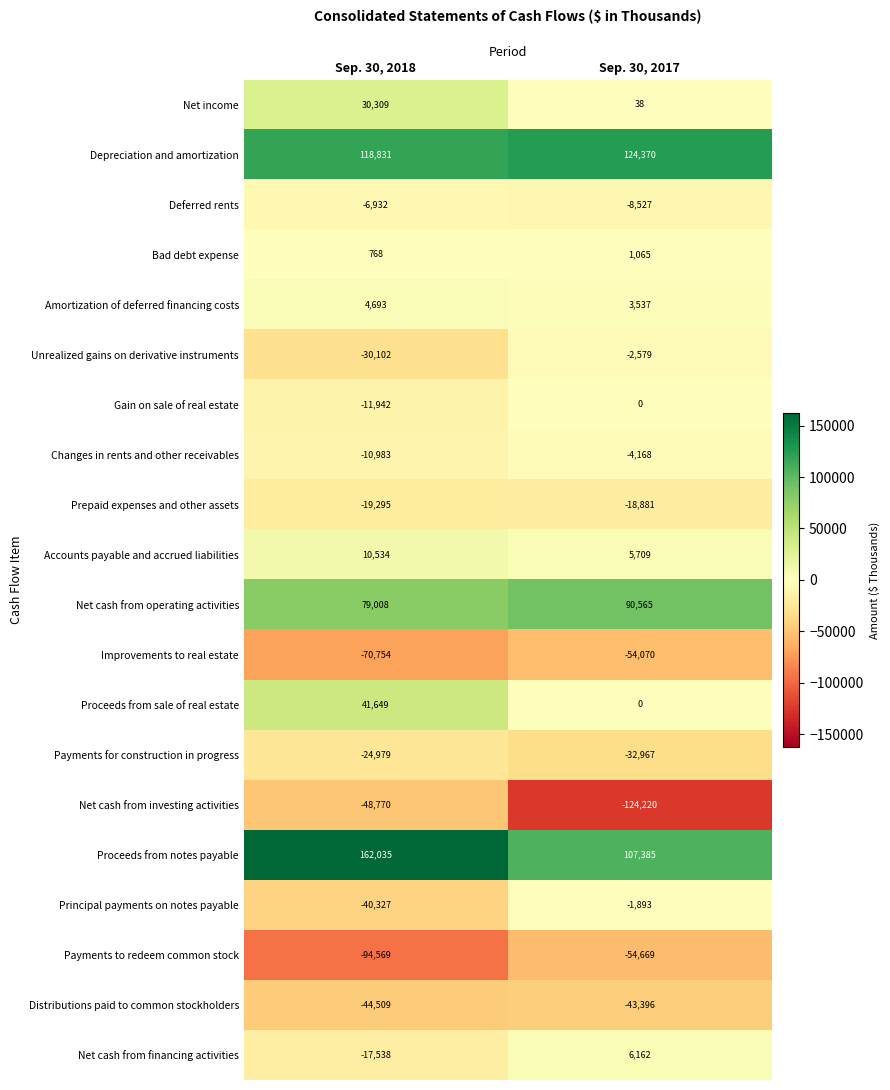

At which label is Changes in rents and other receivables closest to -7575?

Sep. 30, 2017